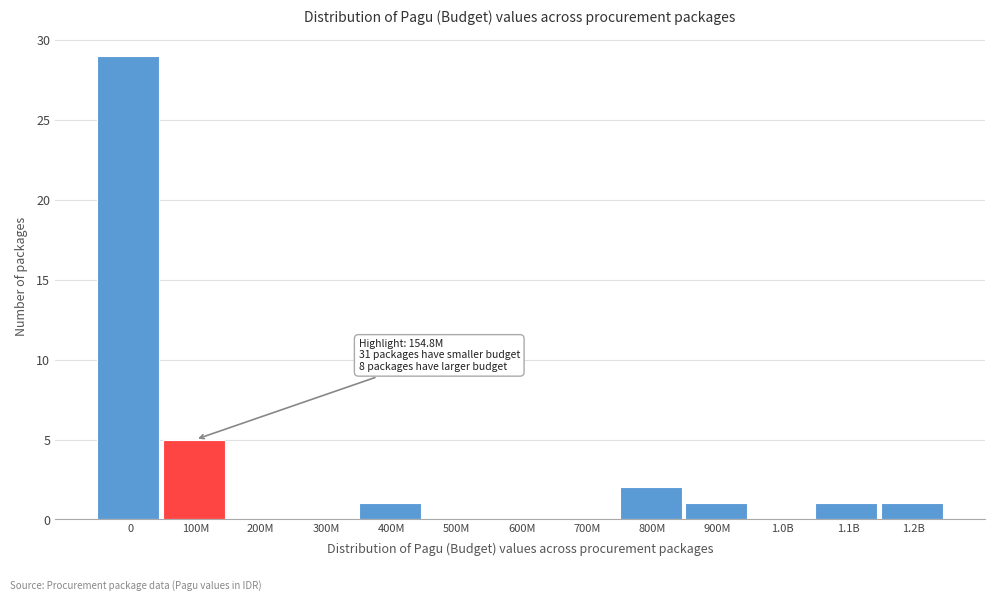

Reading left to right, list all the values displayed in this chart.

0=29	100M=5	200M=0	300M=0	400M=1	500M=0	600M=0	700M=0	800M=2	900M=1	1.0B=0	1.1B=1	1.2B=1